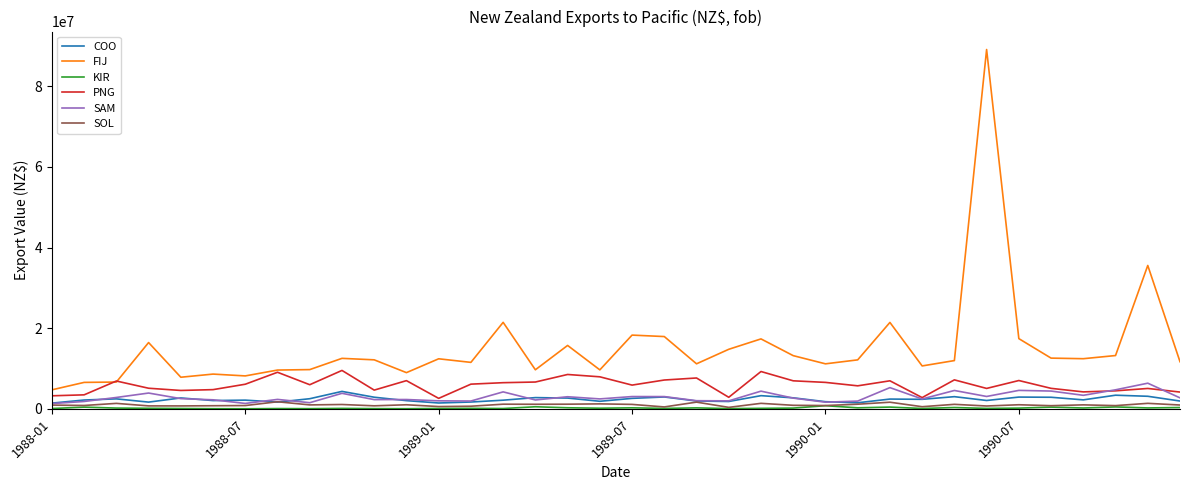

Which series has the widest spread of values?

FIJ